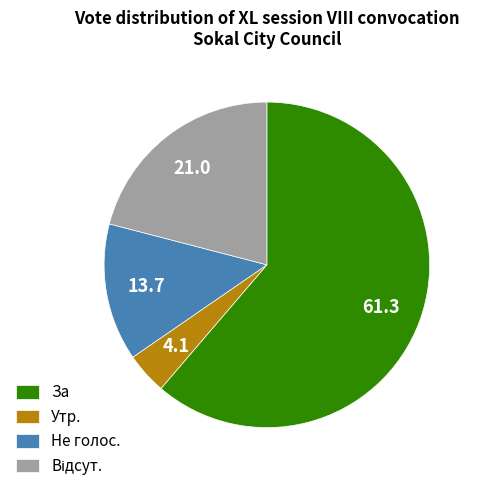

Which has a higher value, За or Не голос.?

За